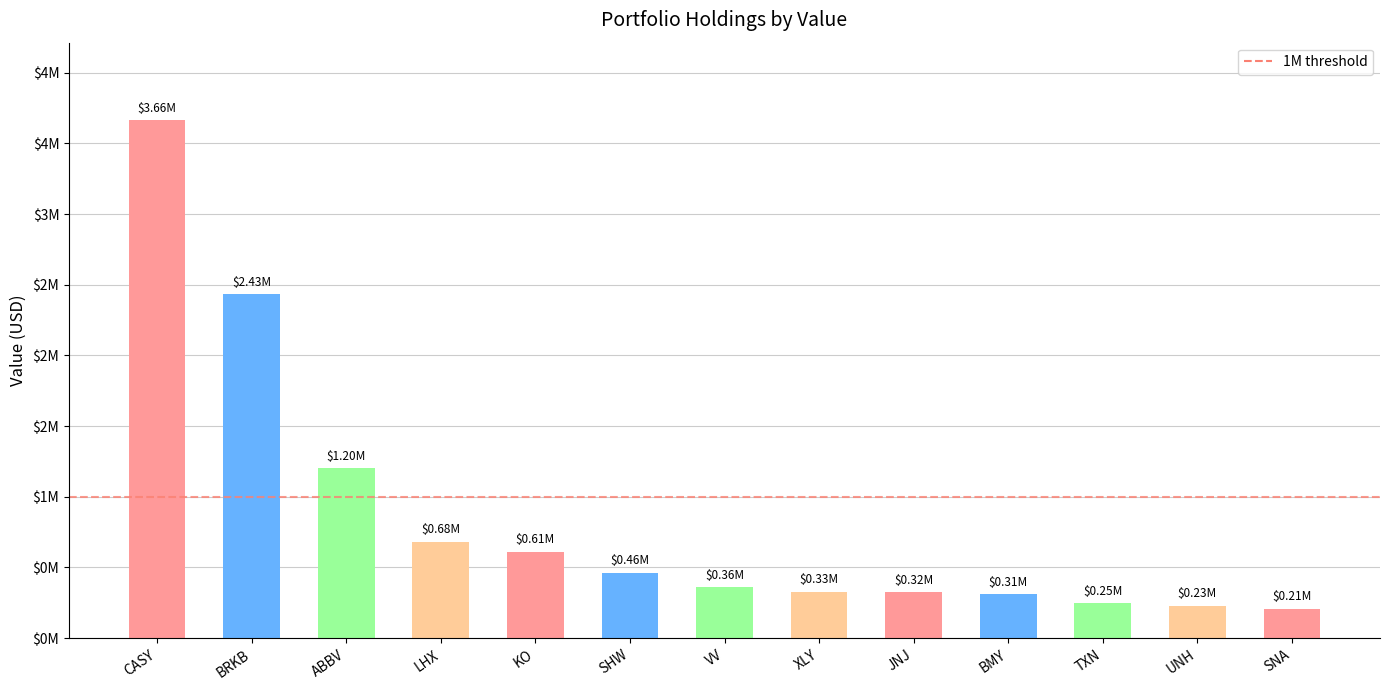

Which has a higher value, TXN or CASY?

CASY